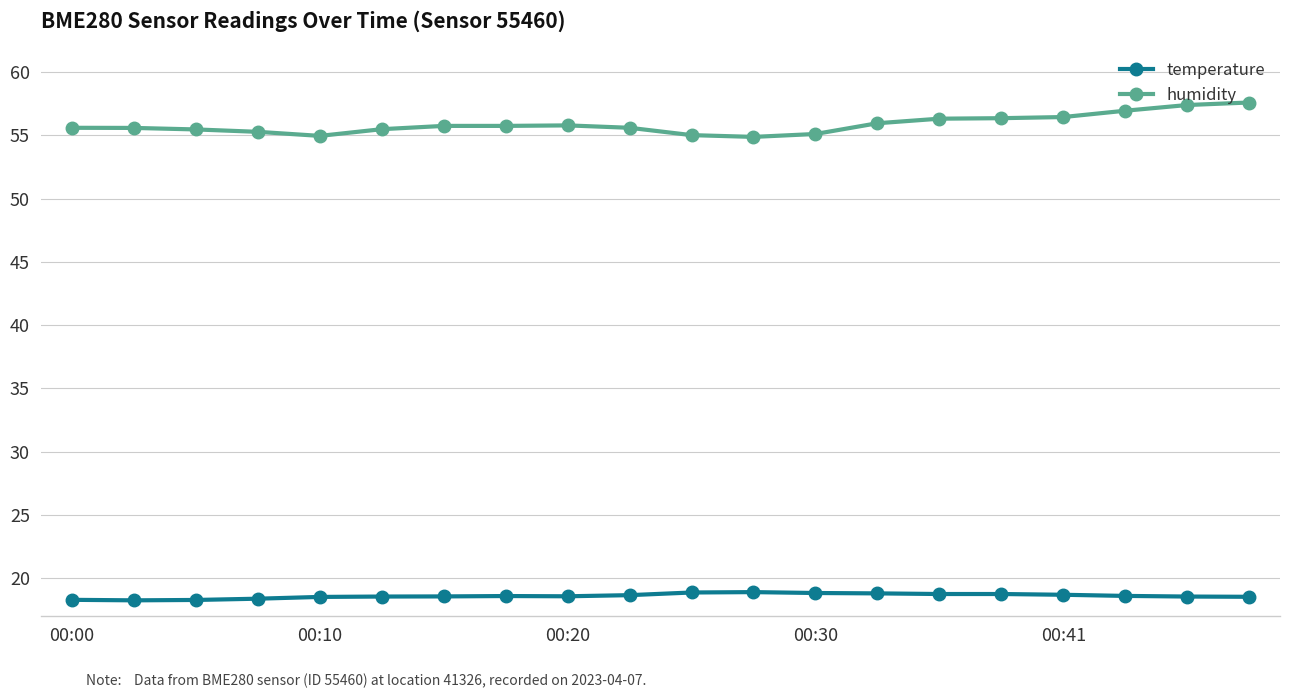

What is the sum of all humidity values?

1117.3